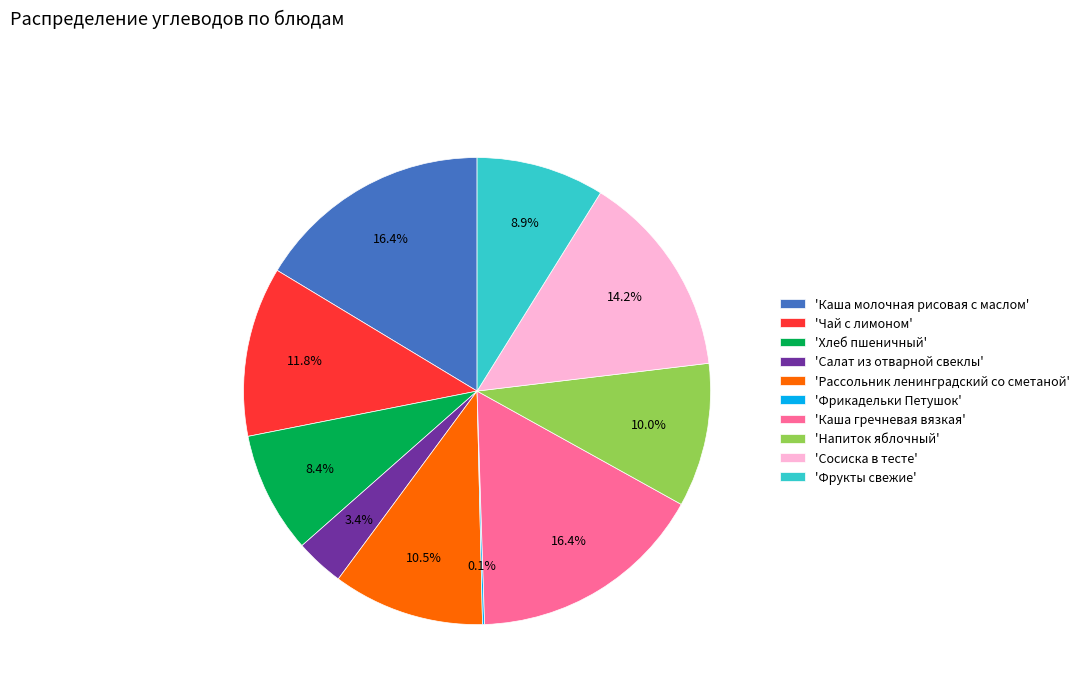

What is the ratio of the value at 'Сосиска в тесте' to the value at 'Салат из отварной свеклы'?

4.2